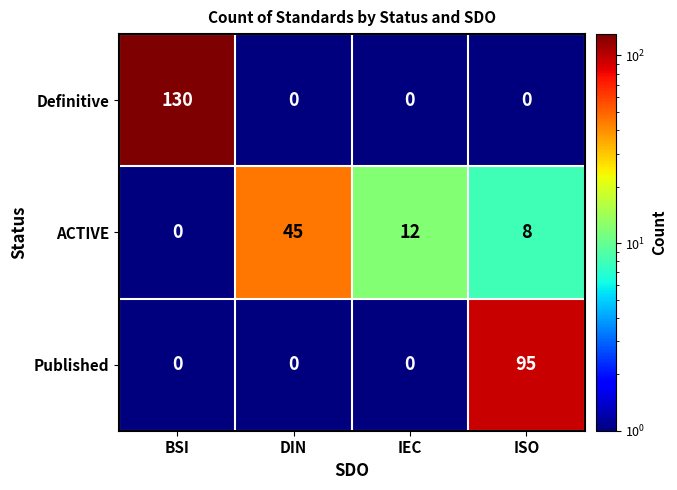

What is the greatest value displayed?

130